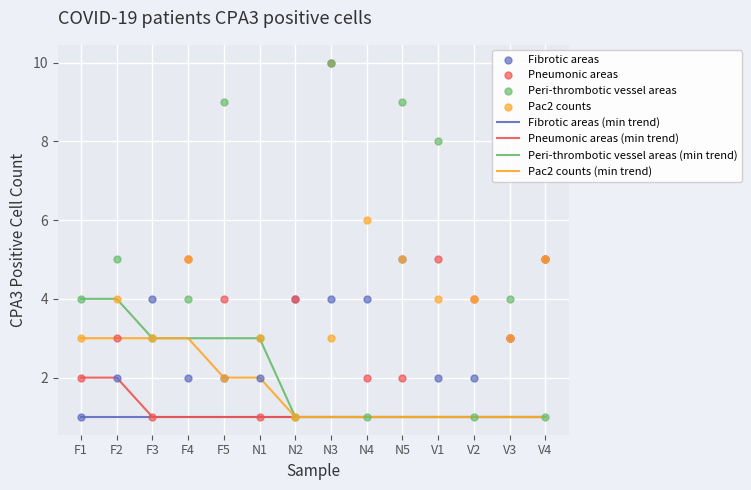

Which series contains the highest Y value?

N_area